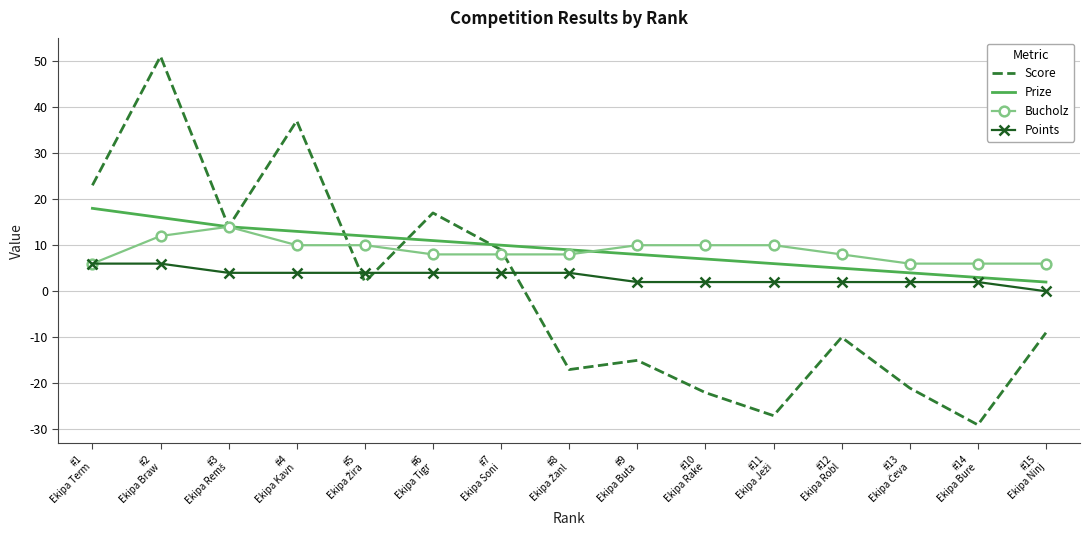

True or false: Points and Score cross at least once.

True